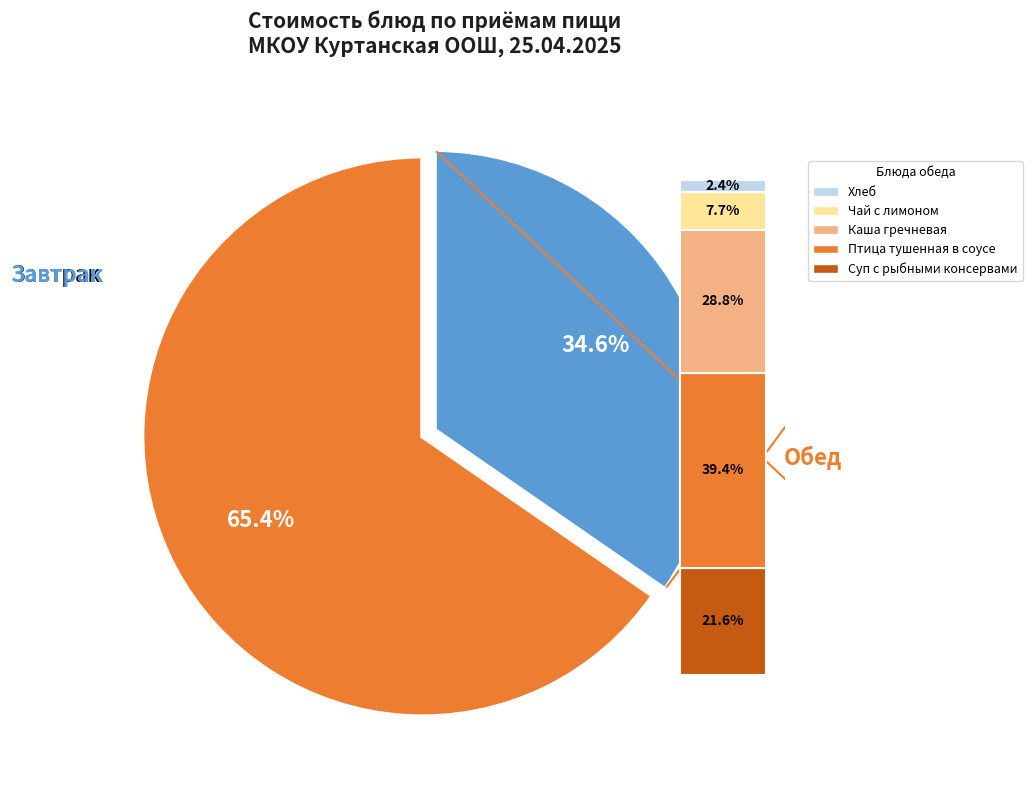

Do Бутерброд с маслом и сыром and Хлеб together represent more than half of the pie?

No